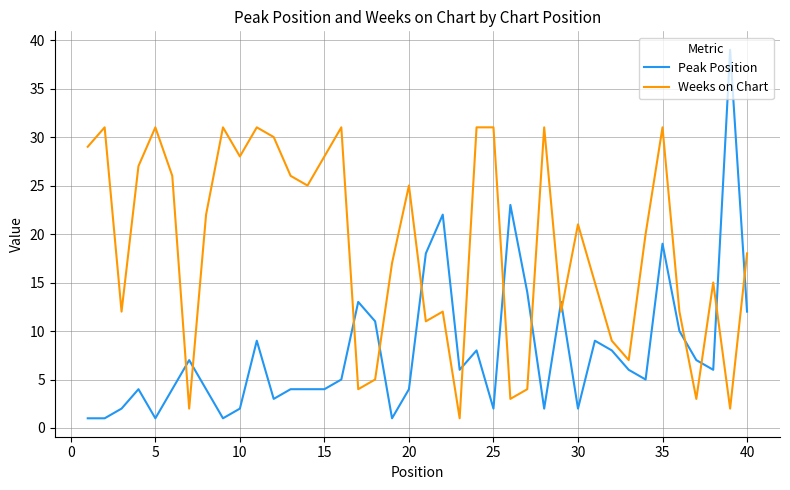

What is the greatest value displayed?

39